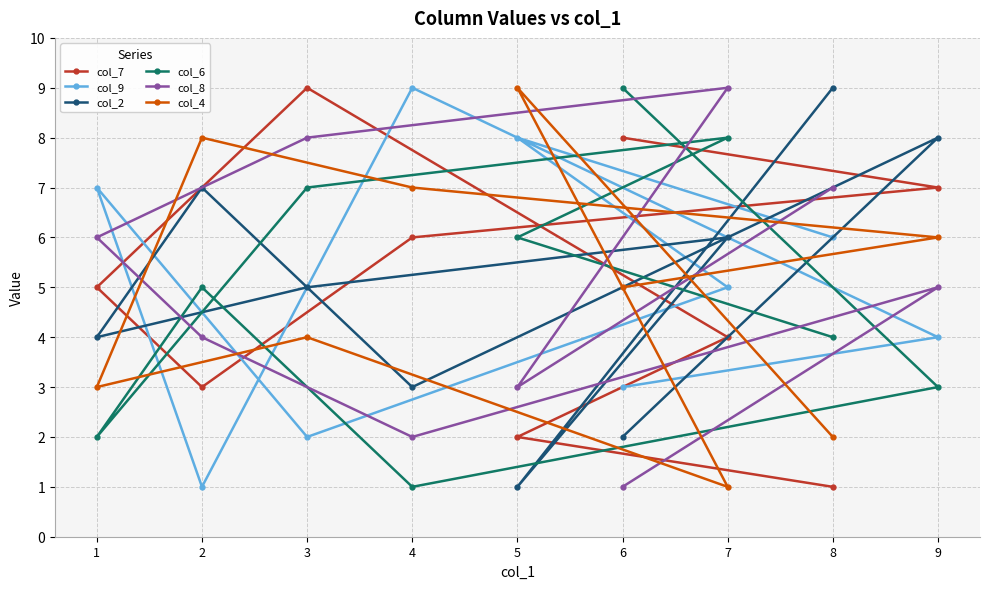

What are all the series names shown in the legend?

col_7, col_9, col_2, col_6, col_8, col_4